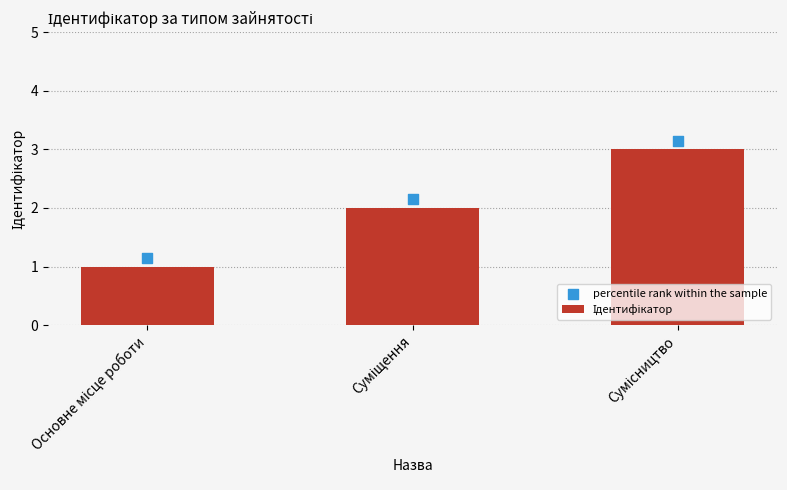

At which category is the sum across all series the highest?

Сумісництво